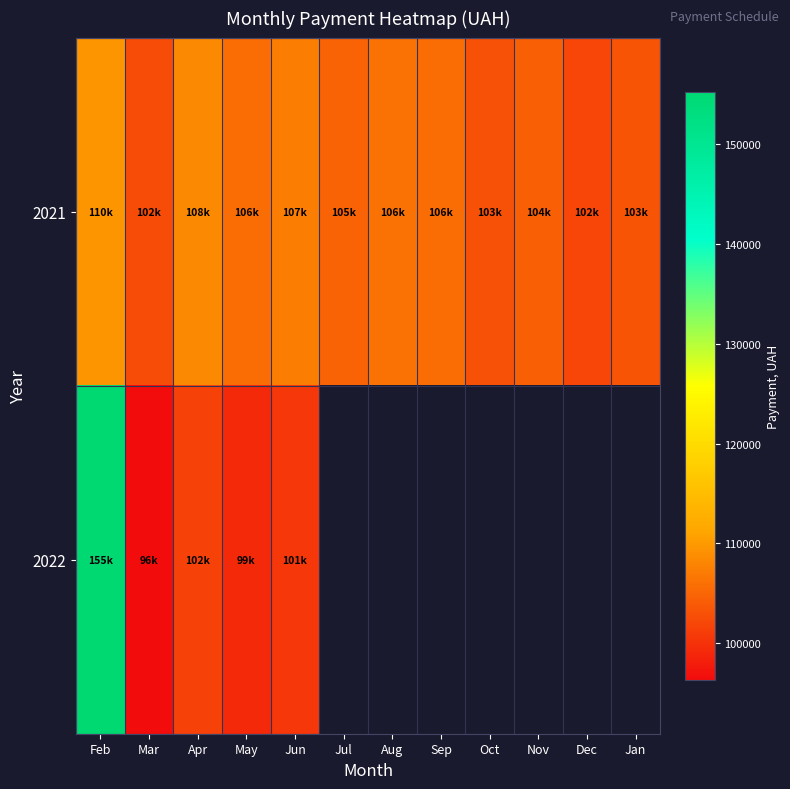

Is the value of 2021 at Mar greater than the value of 2022 at Feb?

No